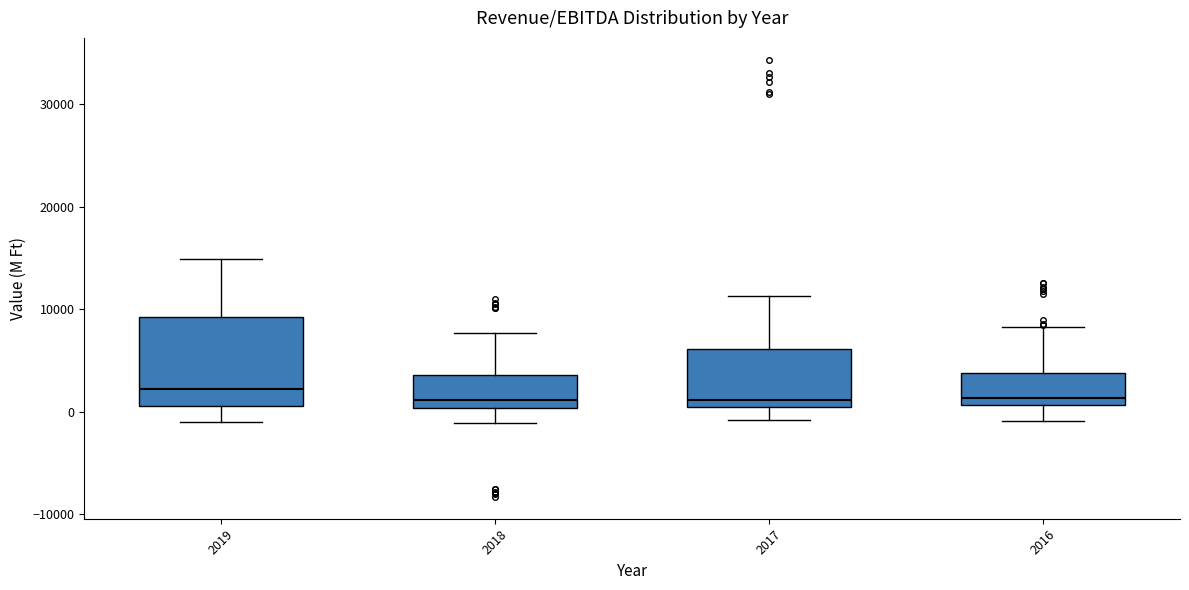

Where does the median line of the box at x = 2018 sit on the y-axis? The values are not printed on the chart, so give them approximately, as read against the axis.

1000